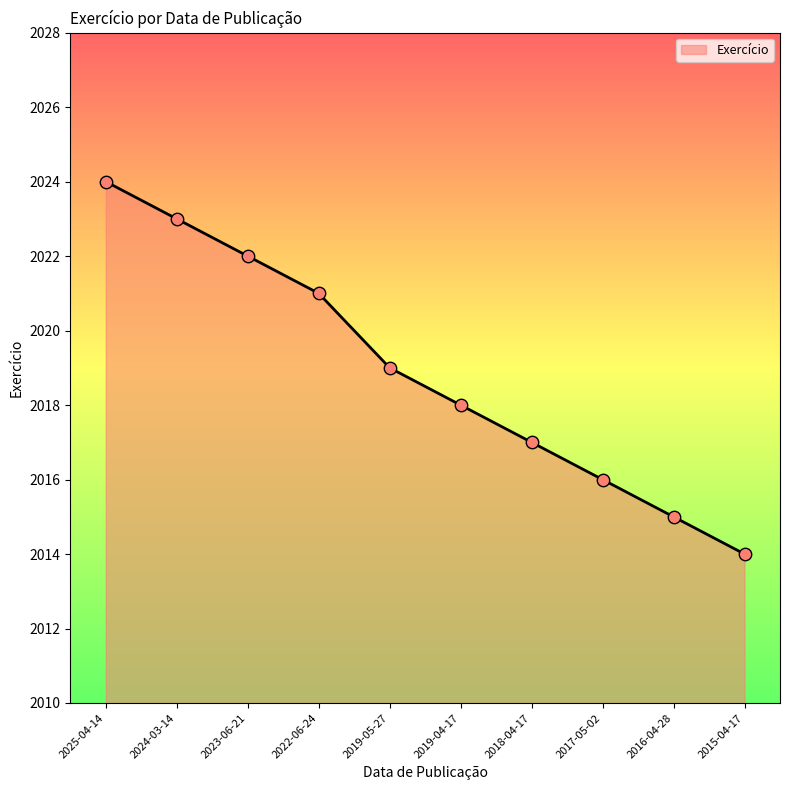

What is the change in value from 2025-04-14 to 2018-04-17?

-7